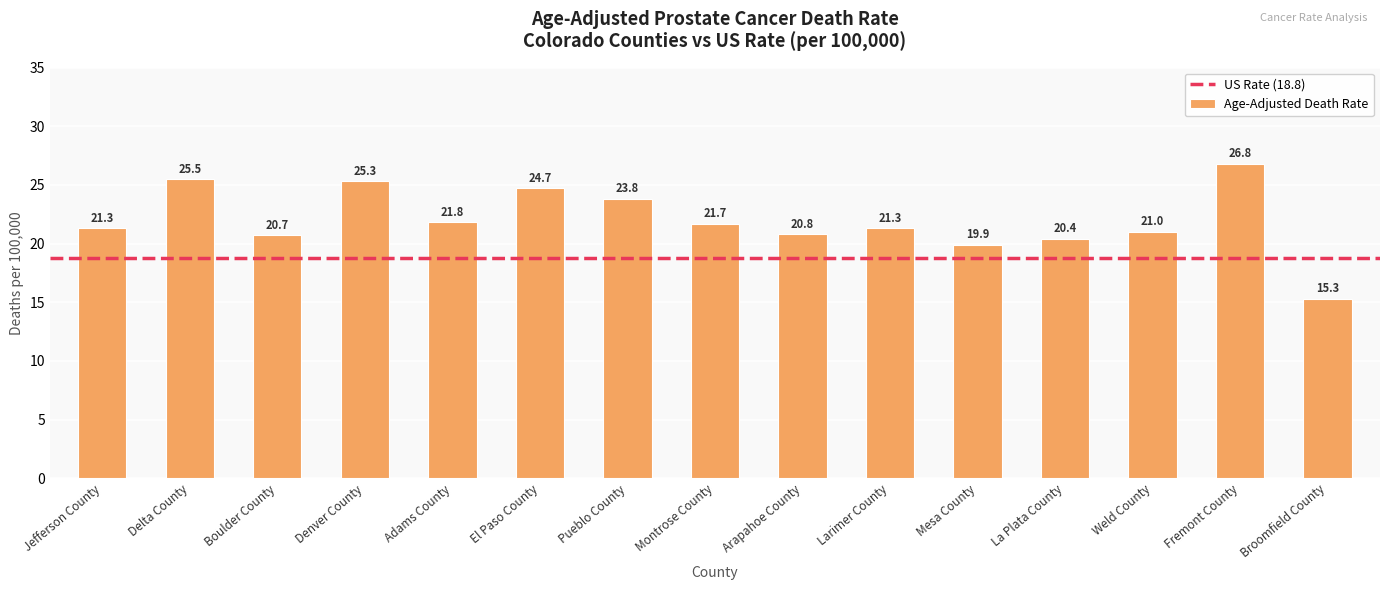

What is the smallest value displayed?

15.3